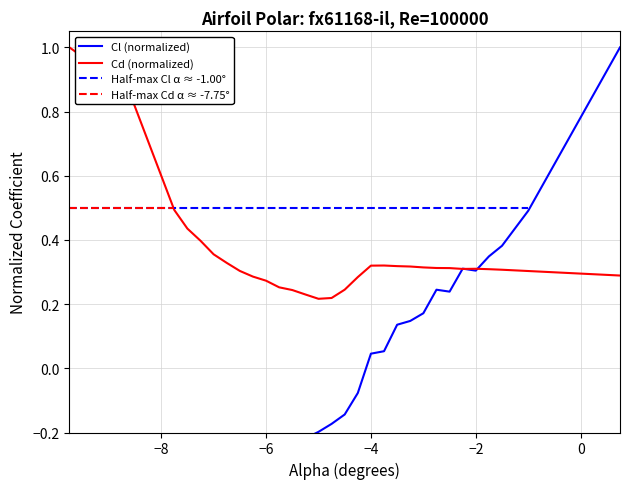

The Cd (normalized) series shows 0.3 at 0. True or false?

True